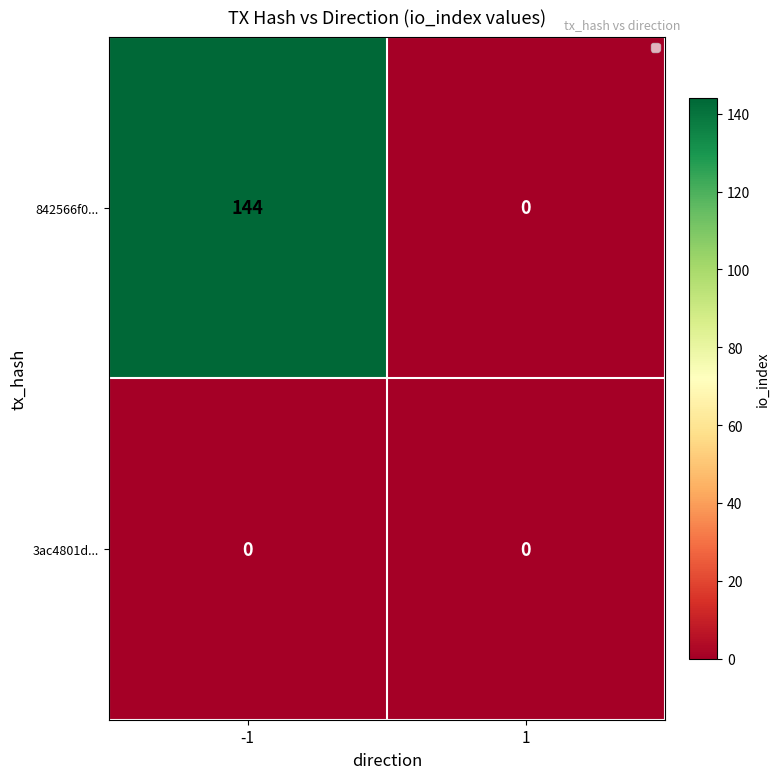

At how many categories does at least one series exceed 34?

1